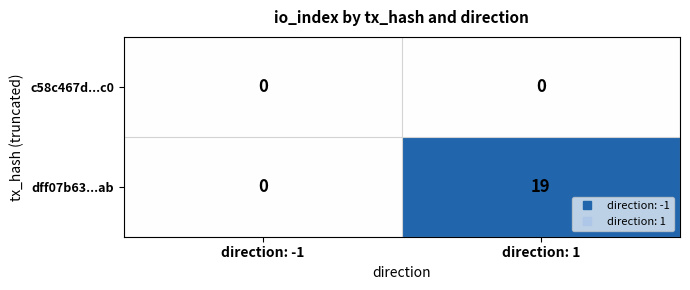

Reading right to left, what are all the values shown in this chart?

c58c467d...c0: 0	0
dff07b63...ab: 19	0